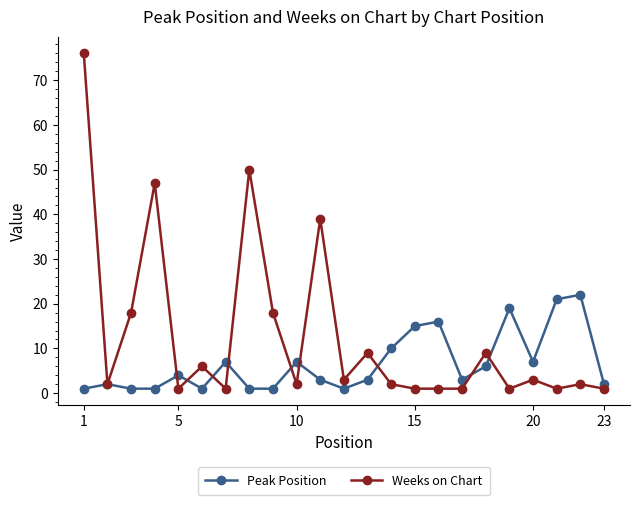

True or false: Weeks on Chart has more than 2 points higher than both neighbors.

True